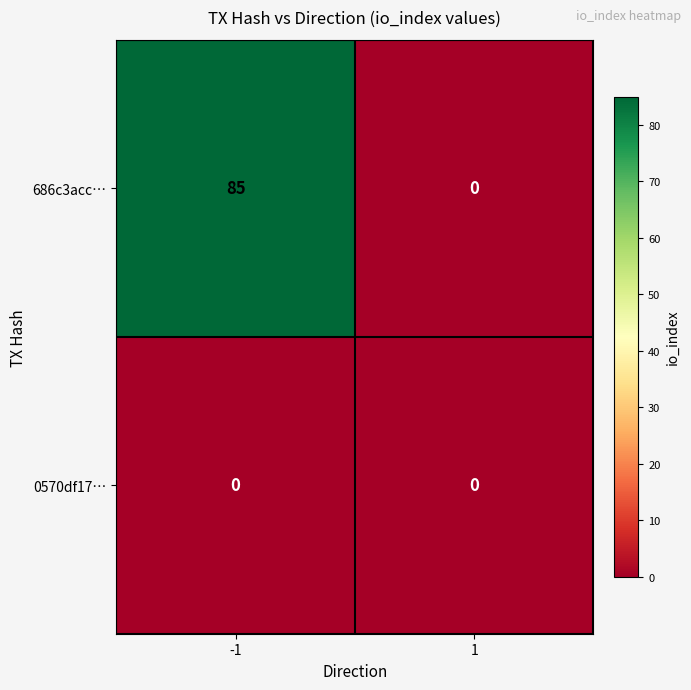

At -1, list the series in order from largest to smallest.

686c3acc…, 0570df17…